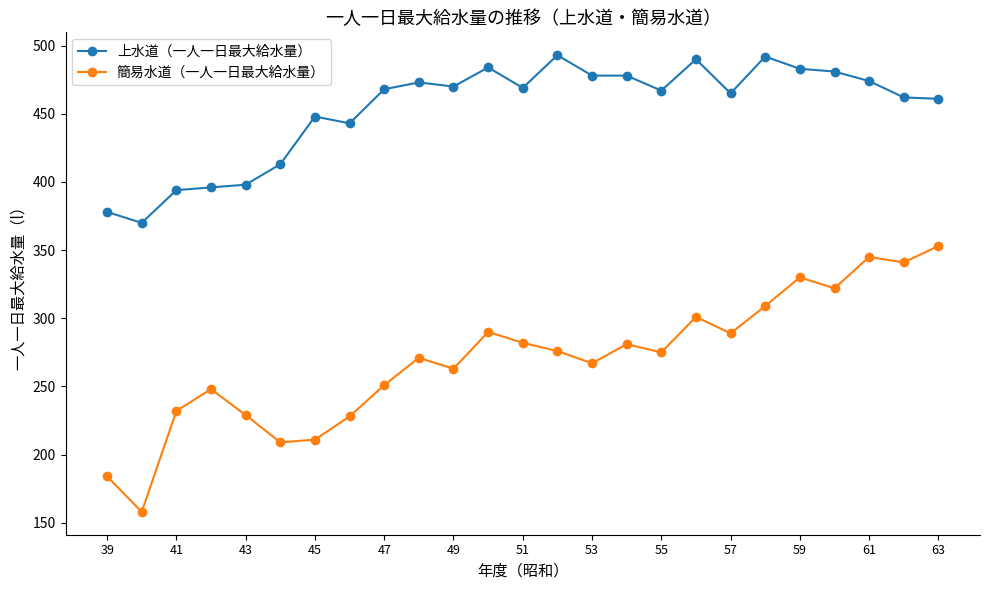

How many data points does each series have?

25